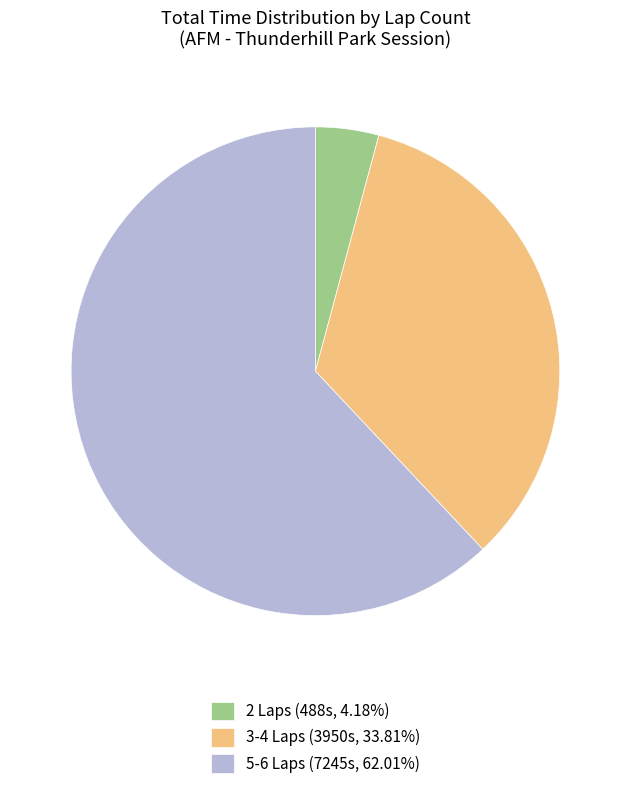

Is the sum of 5-6 Laps (7245s, 62.01%) and 3-4 Laps (3950s, 33.81%) greater than half?

Yes